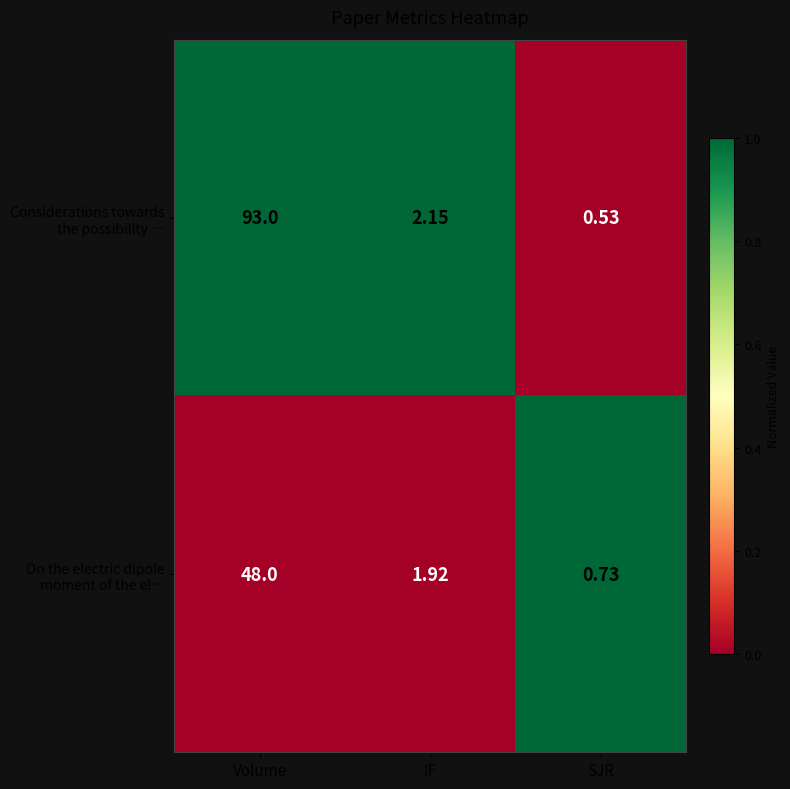

How many data points does each series have?

3